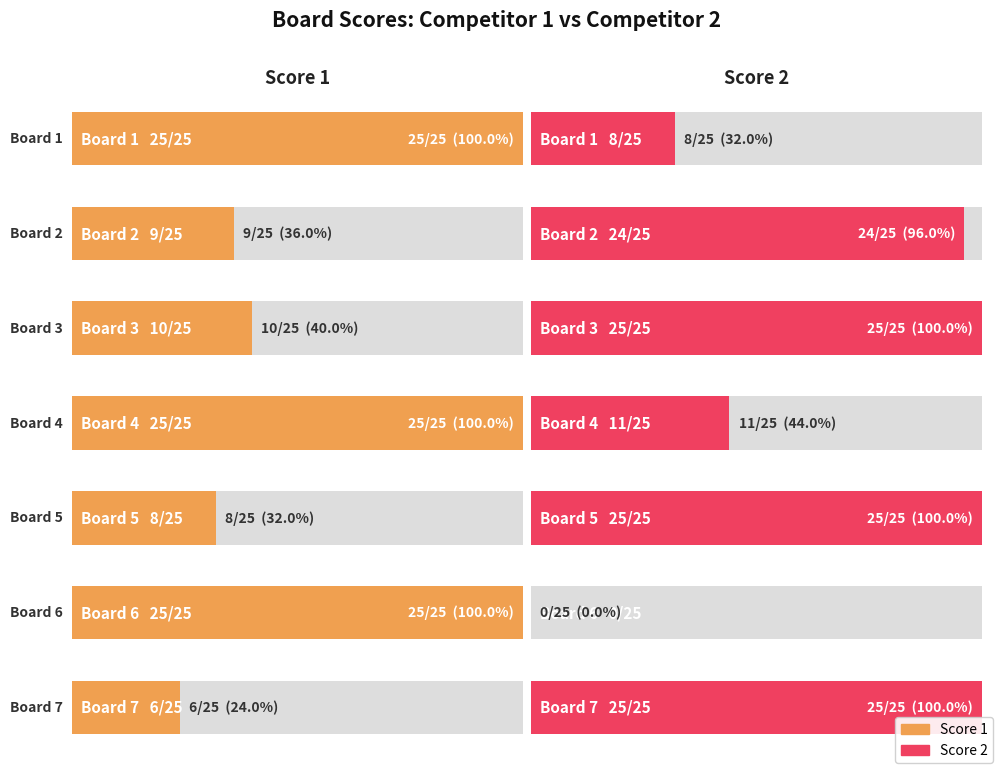

How many categories are shown in the chart?

7